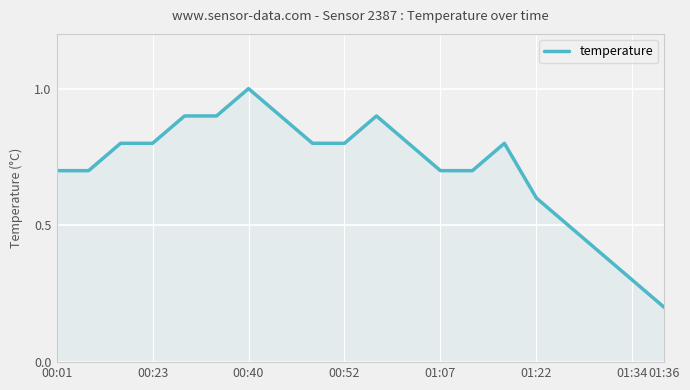

Does the chart display data point markers on the line(s)?

No